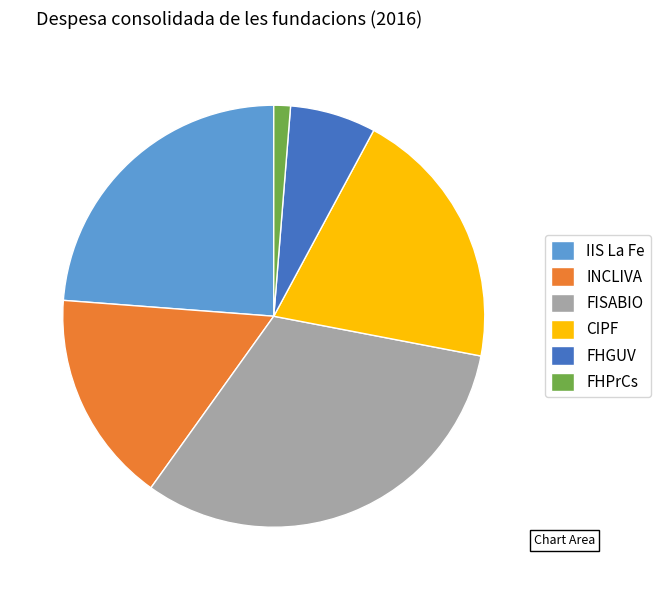

Rank the categories by value from highest to lowest.

FISABIO, IIS La Fe, CIPF, INCLIVA, FHGUV, FHPrCs